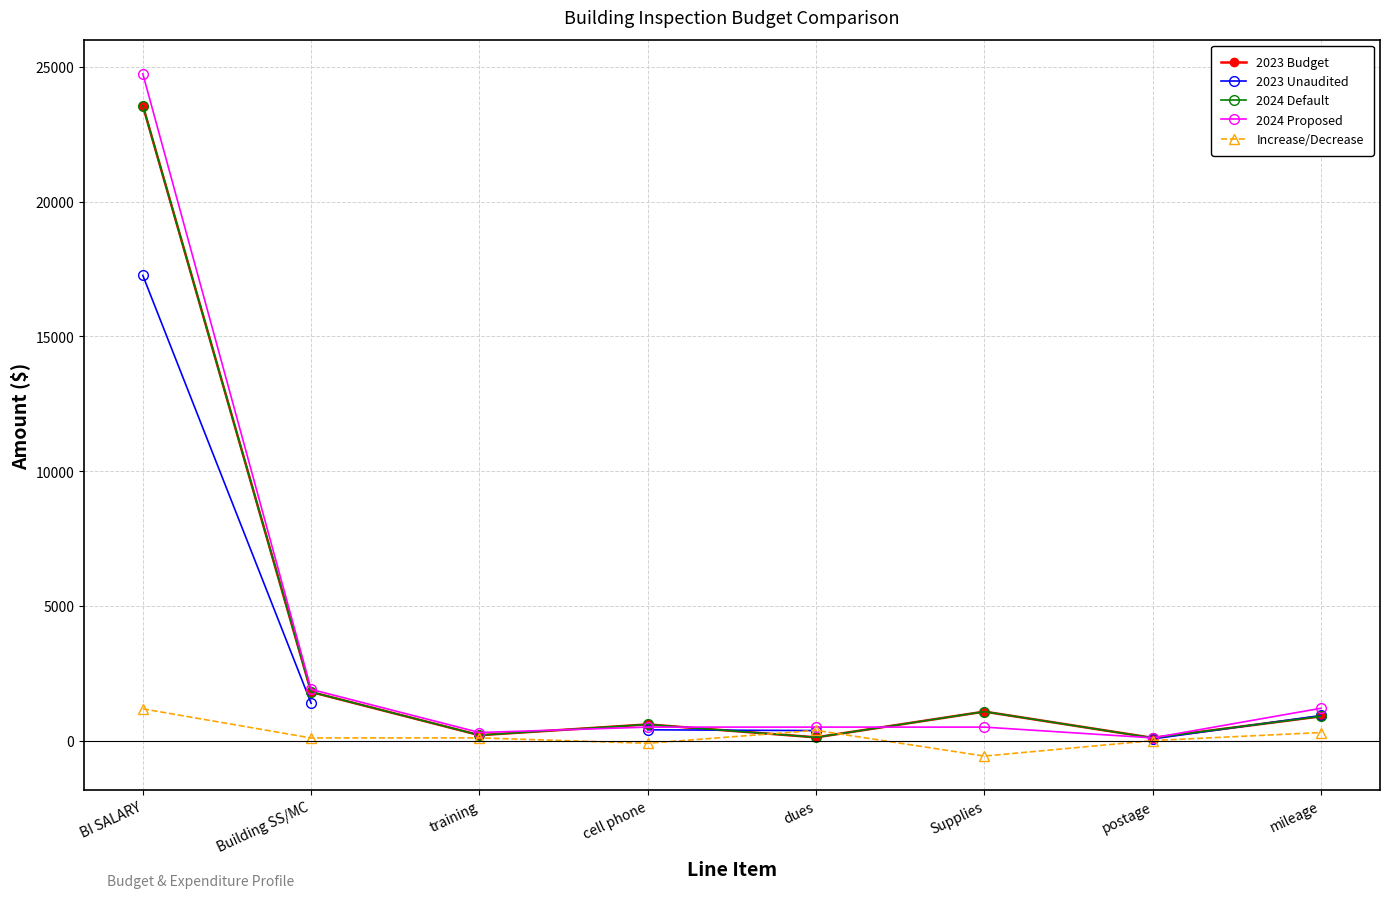

True or false: 2023 Budget and 2024 Default intersect in this chart.

False